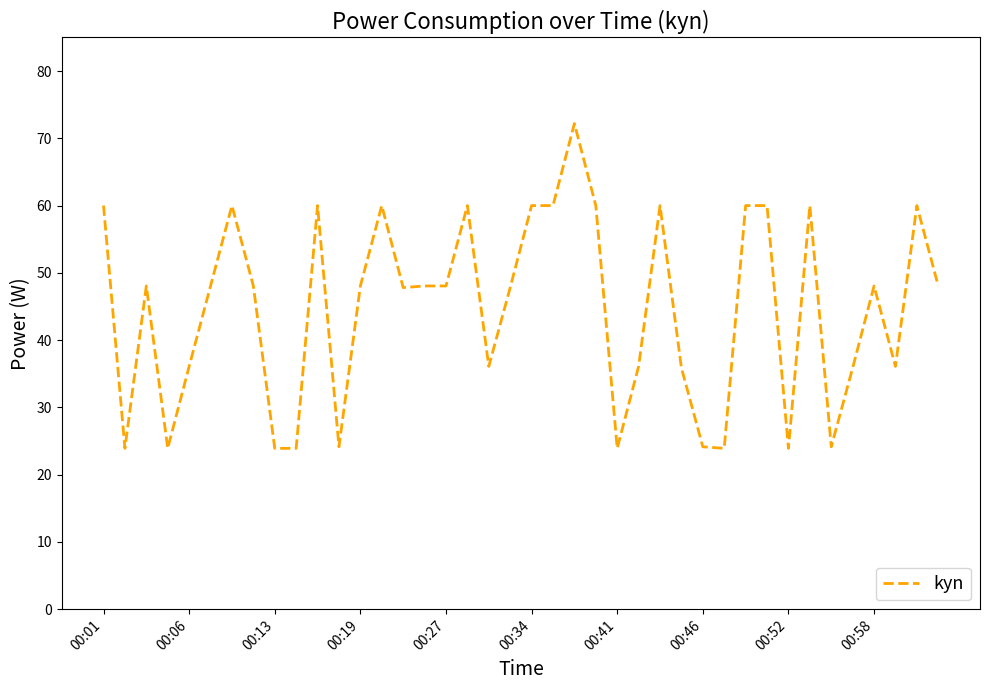

What is the maximum value shown in the chart?

72.2